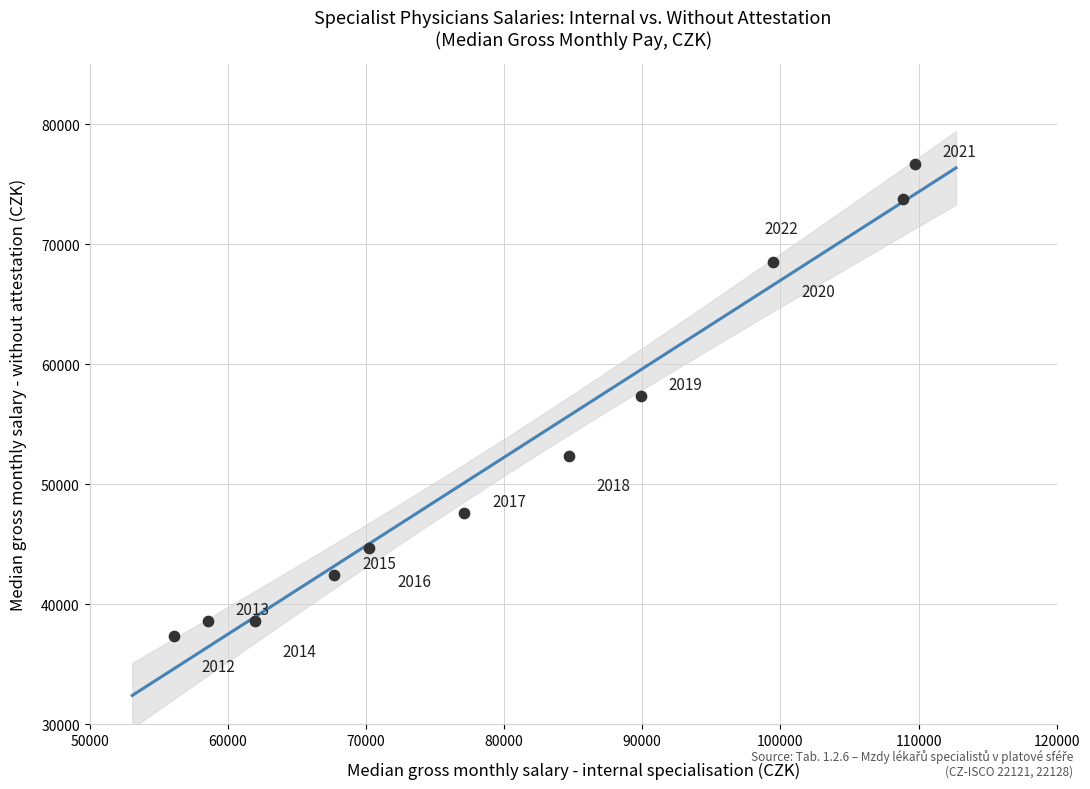

What is the range of X values (max minus min)?

53614.7